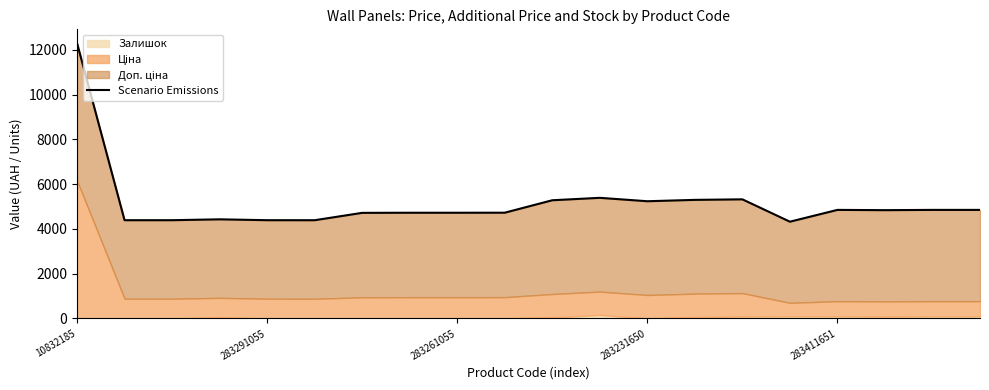

Which has a higher value, 14 or 8?

14